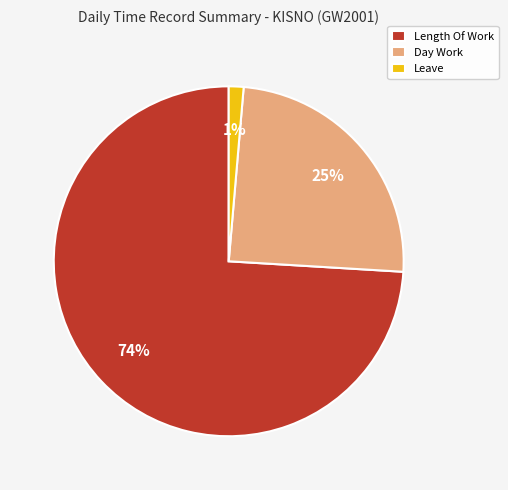

To the nearest percent, what percentage of the pie is Length Of Work?

74%